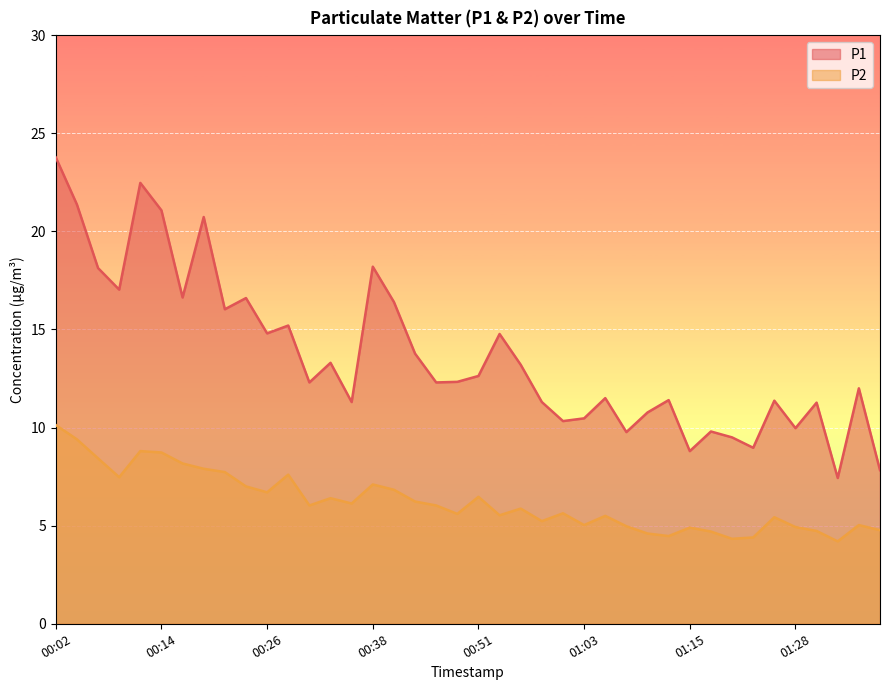

What is the sum of the P1 values at 00:24 and 01:05?

28.1